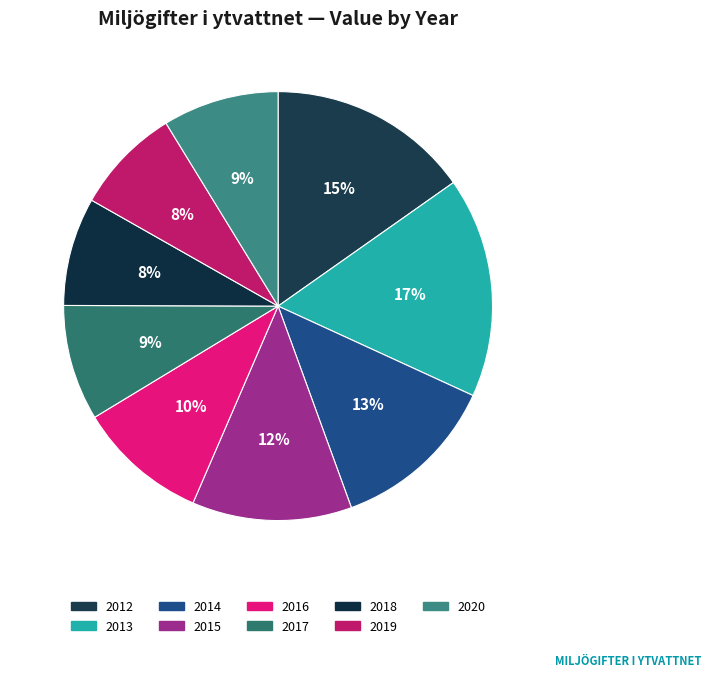

Rank the categories by value from highest to lowest.

2013, 2012, 2014, 2015, 2016, 2020, 2017, 2018, 2019